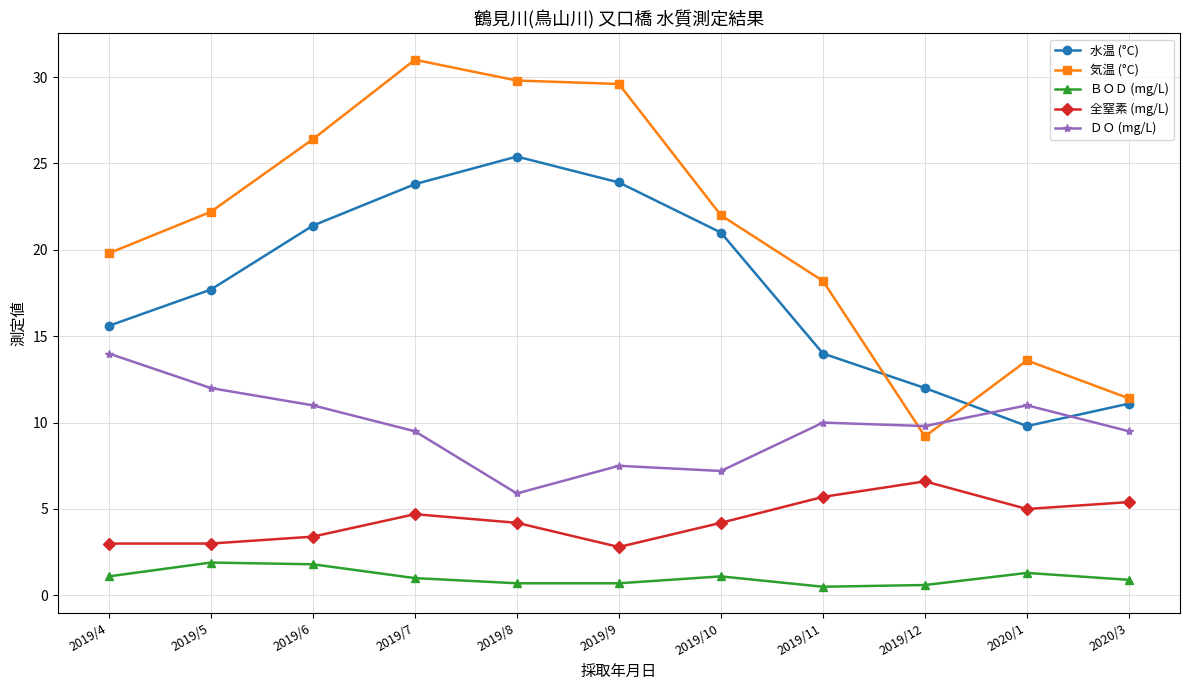

Is it true that 気温 (°C) equals 17.7 at 2019/7?

False